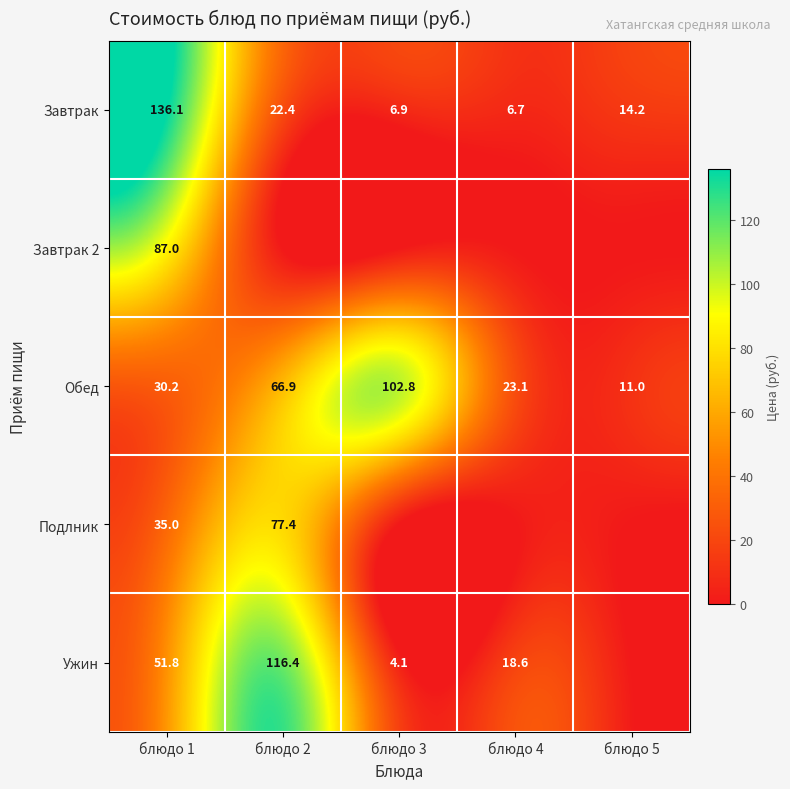

What is the difference between the second highest and second lowest values in the Завтрак series?

15.5